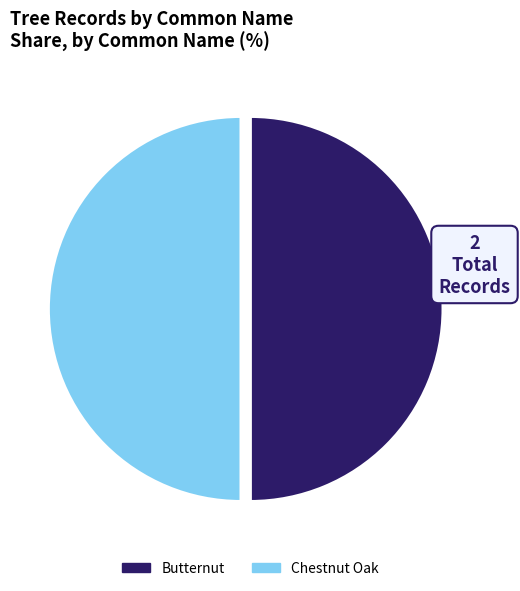

Do Butternut and Chestnut Oak together represent more than half of the pie?

Yes